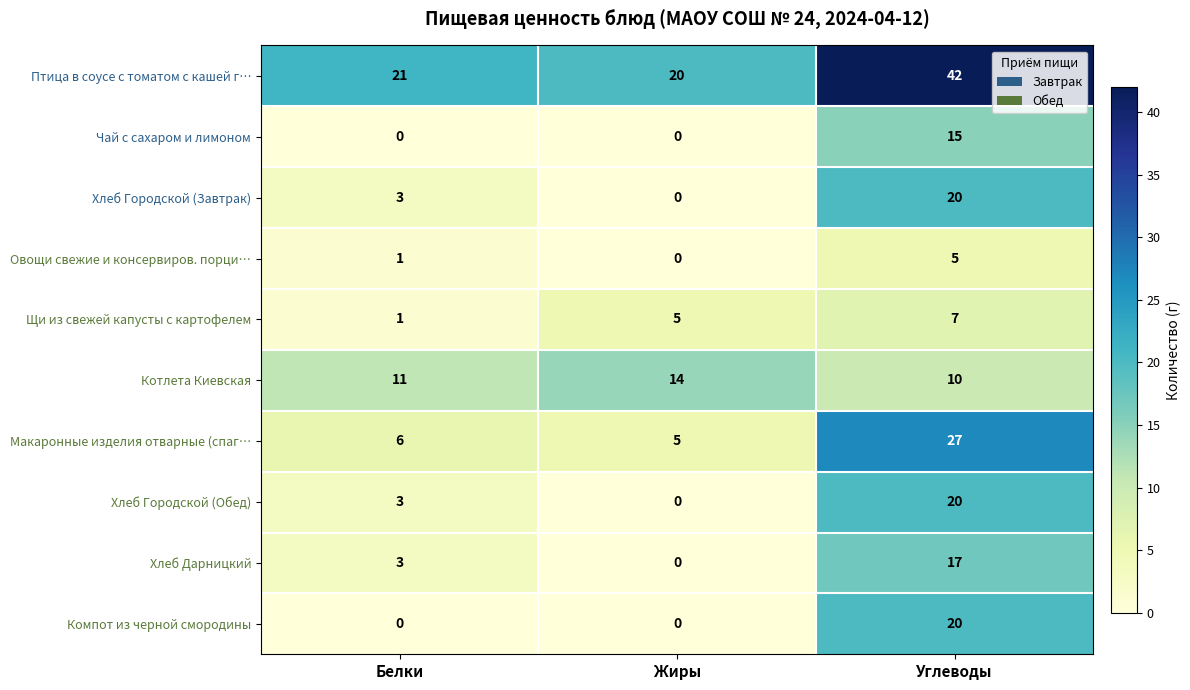

What is the greatest value displayed?

42